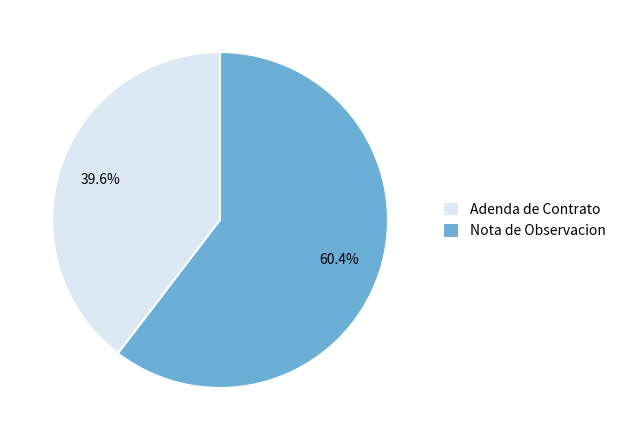

What percentage is the Nota de Observacion slice, to the nearest percent?

60%